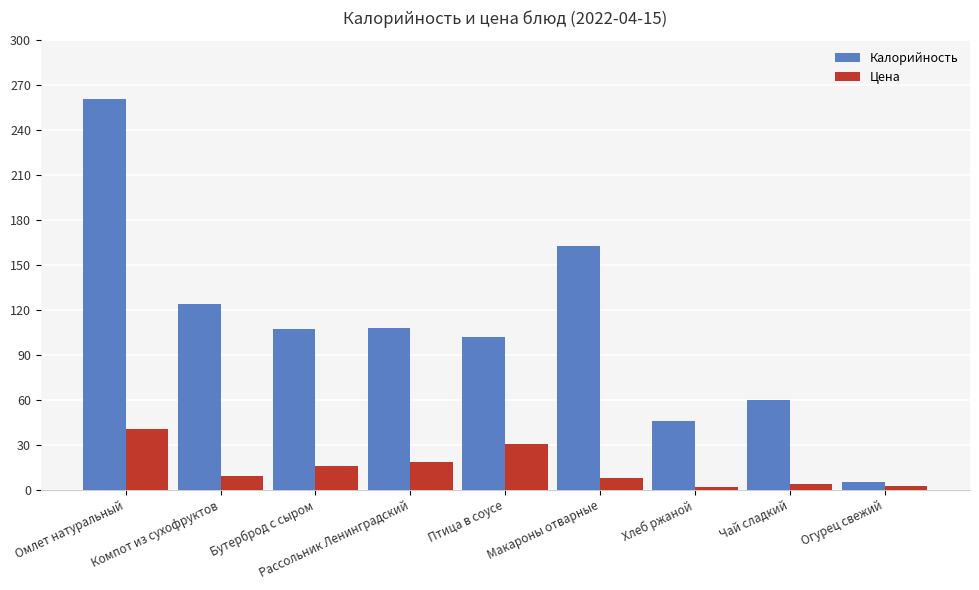

At how many categories does at least one series exceed 212?

1